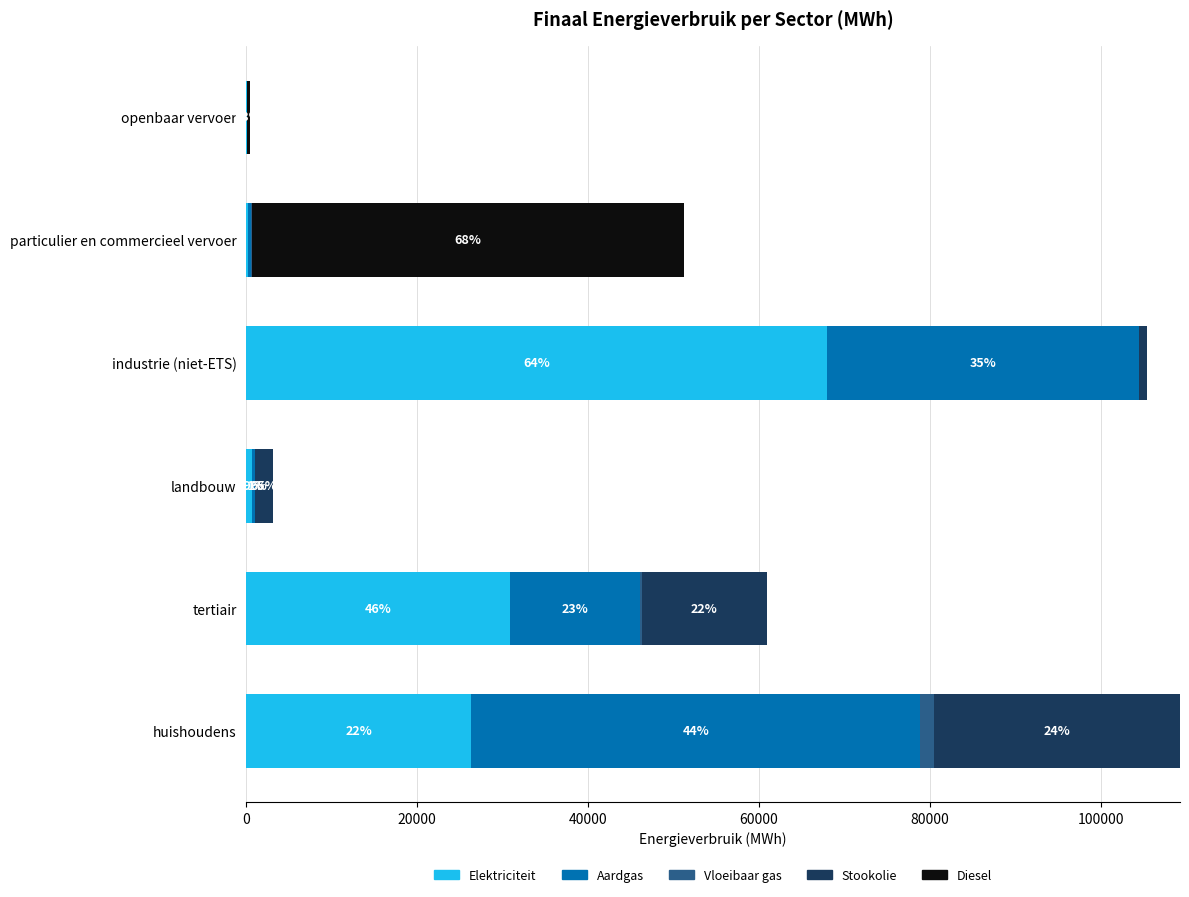

What are all the series names shown in the legend?

Elektriciteit, Aardgas, Vloeibaar gas, Stookolie, Diesel